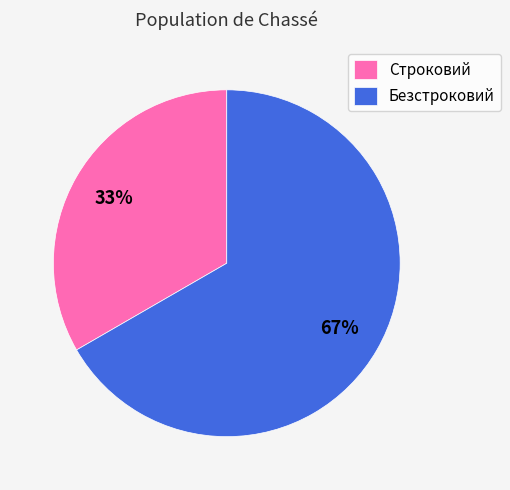

To the nearest percent, what is the average slice percentage?

50%